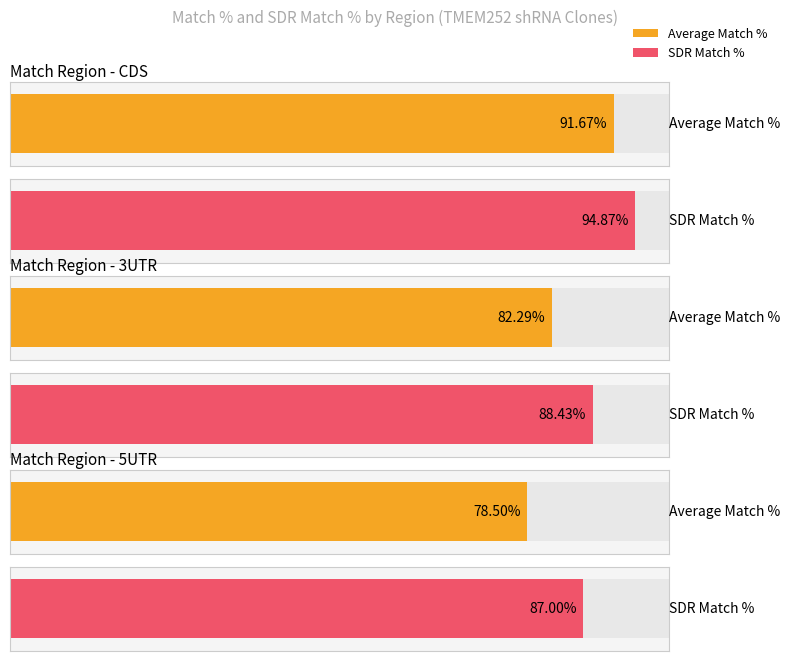

Which series has the largest total across all categories?

SDR Match %